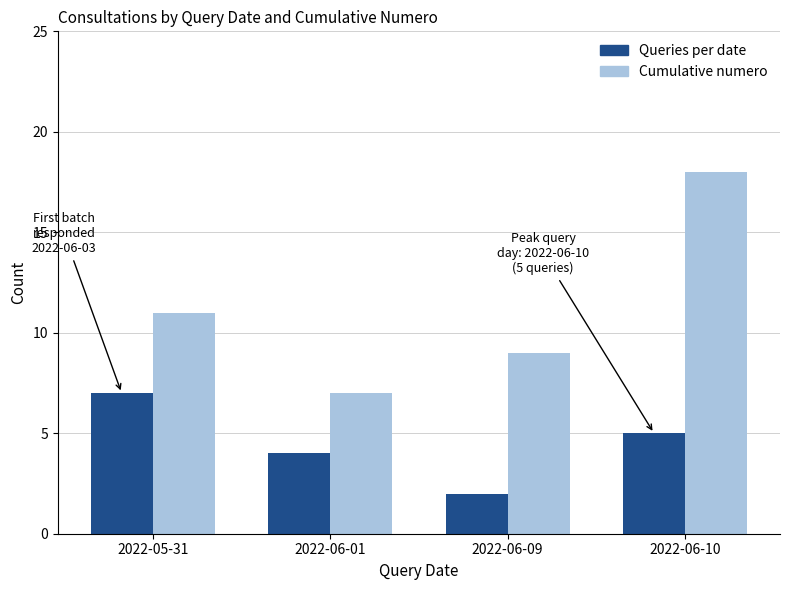

What position from the right is 2022-05-31?

4